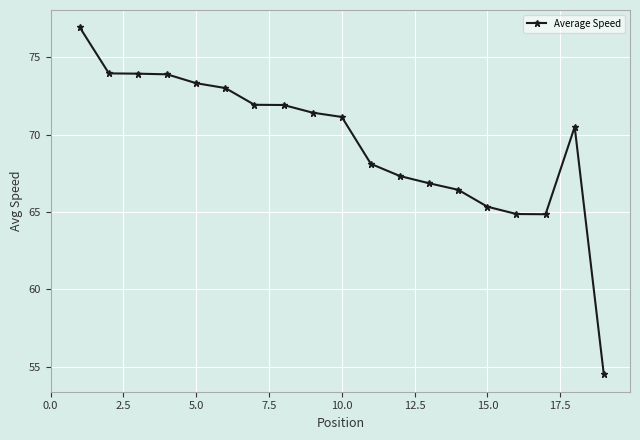

What is the sum of all values?

1320.2